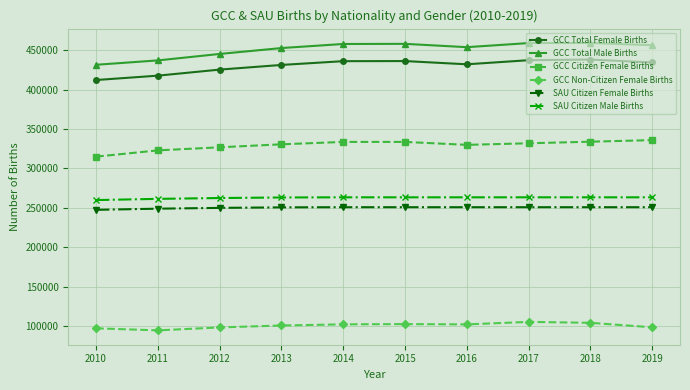

List the series in order of their peak value, highest first.

GCC Total Male Births, GCC Total Female Births, GCC Citizen Female Births, SAU Citizen Male Births, SAU Citizen Female Births, GCC Non-Citizen Female Births